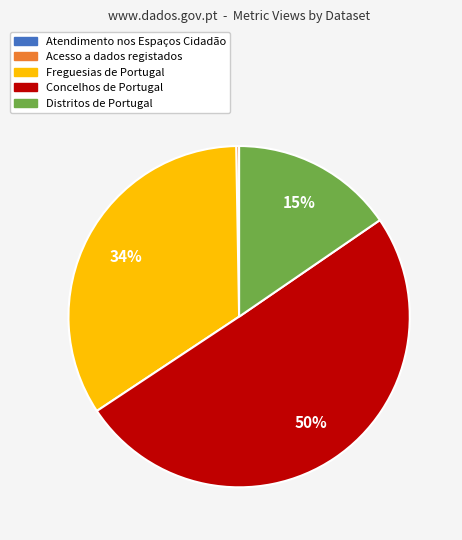

To the nearest percent, what is the average slice percentage?

20%